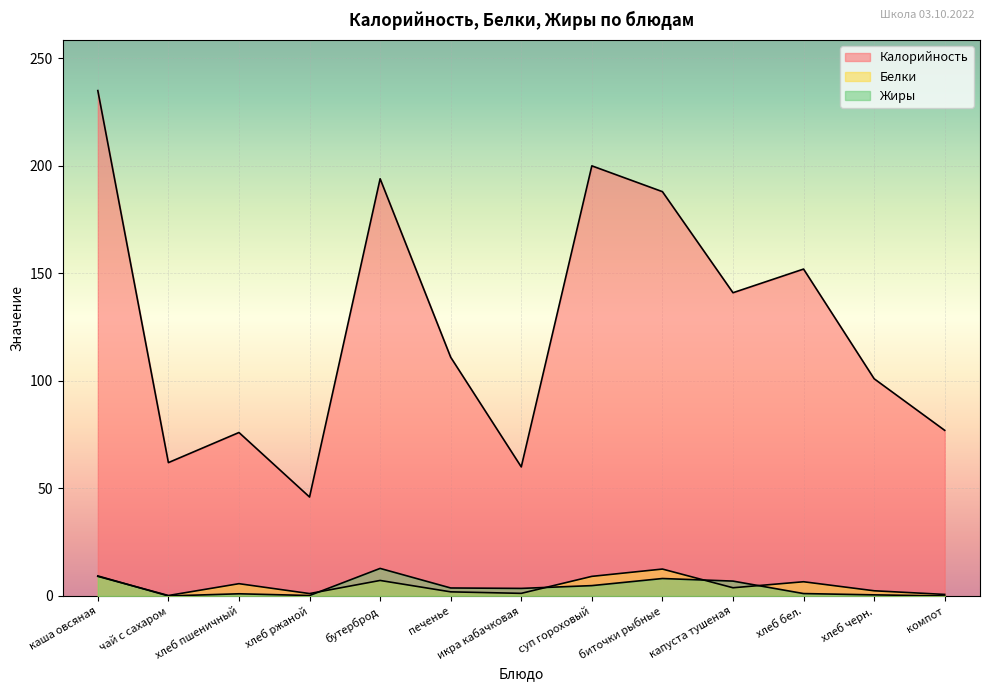

True or false: Калорийность has more than 2 interior local peaks.

True